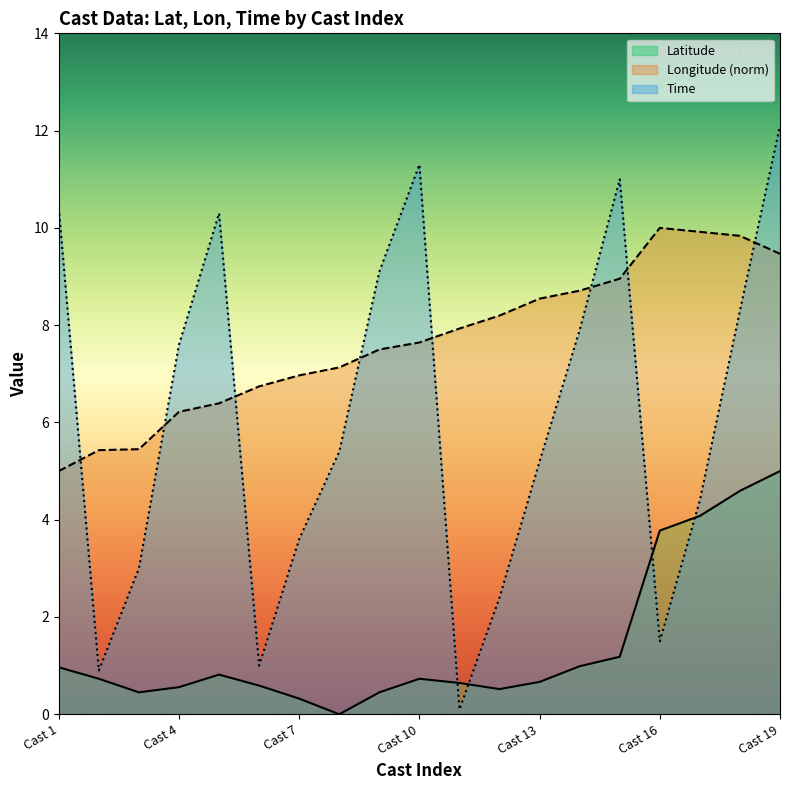

What is the lowest value of the Longitude series?

5.0